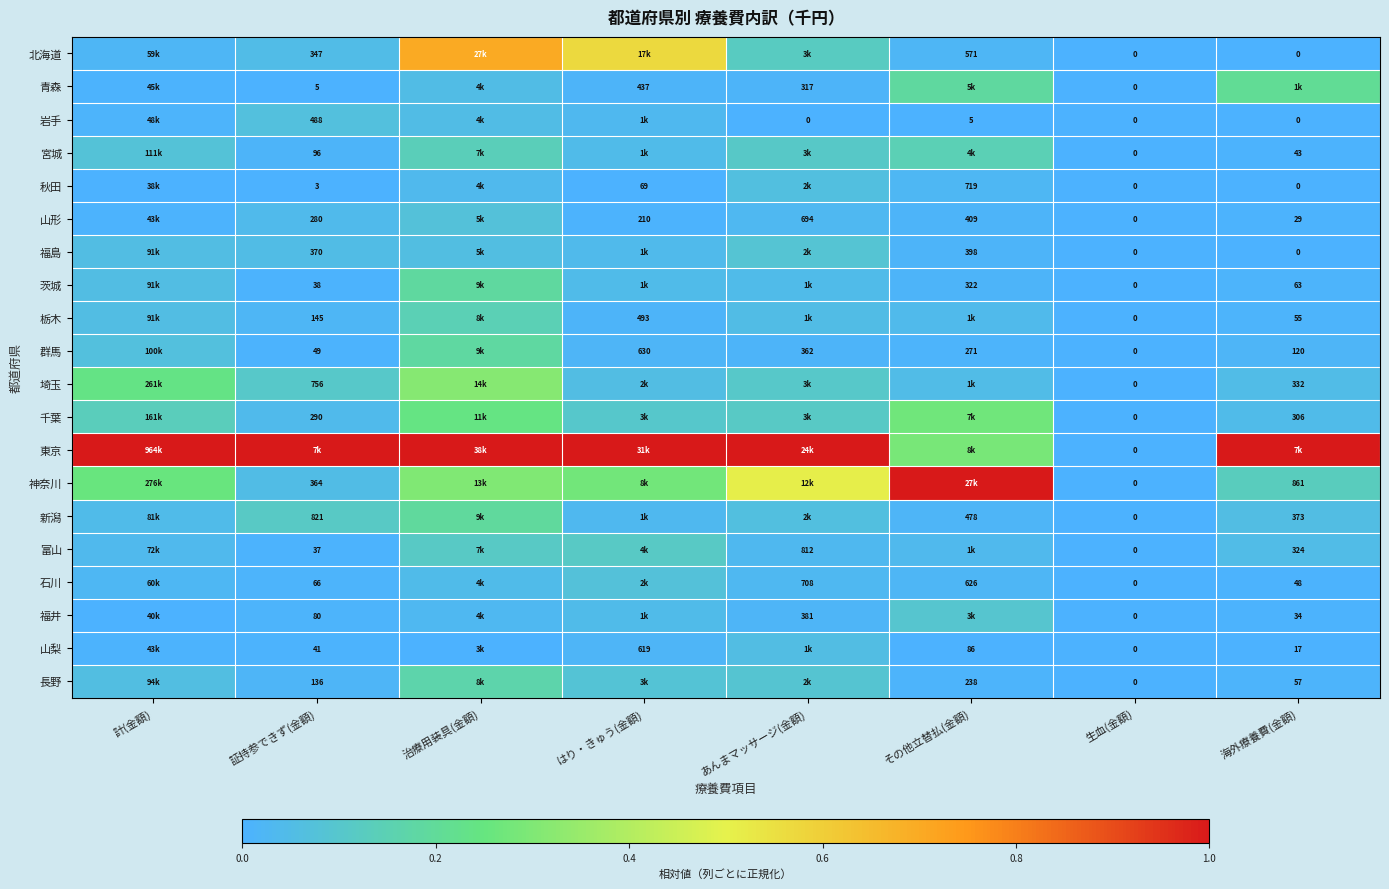

How many values in 茨城 are above zero?

7